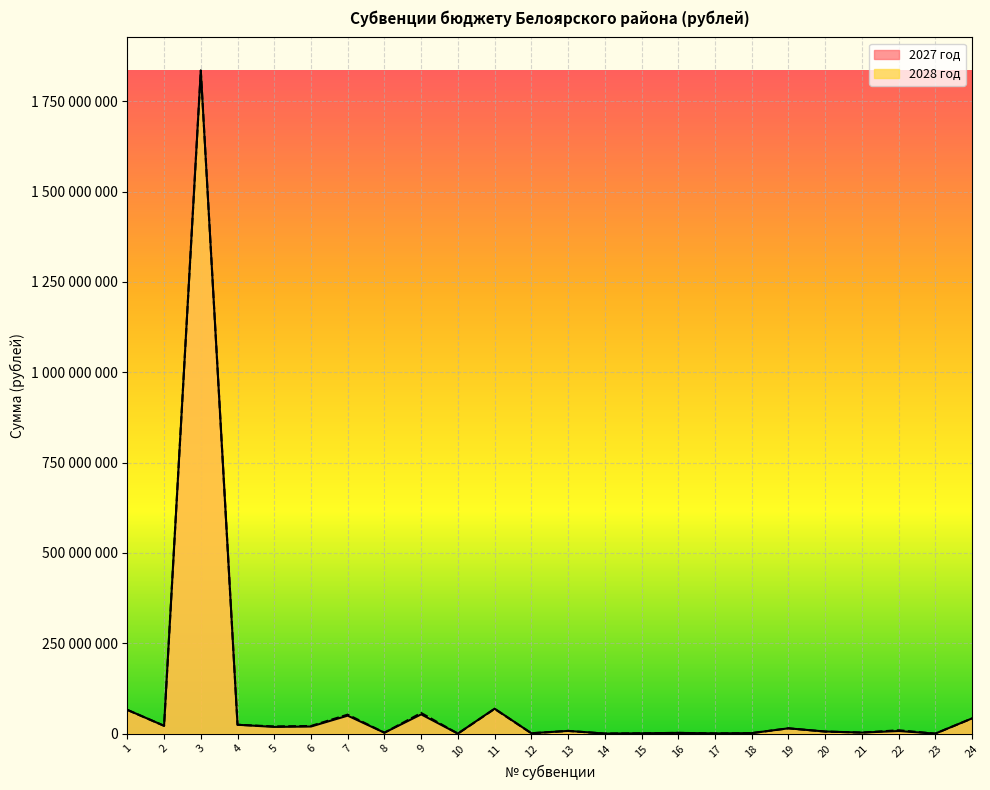

Where do 2028 год and 2027 год first cross each other?

20 and 21